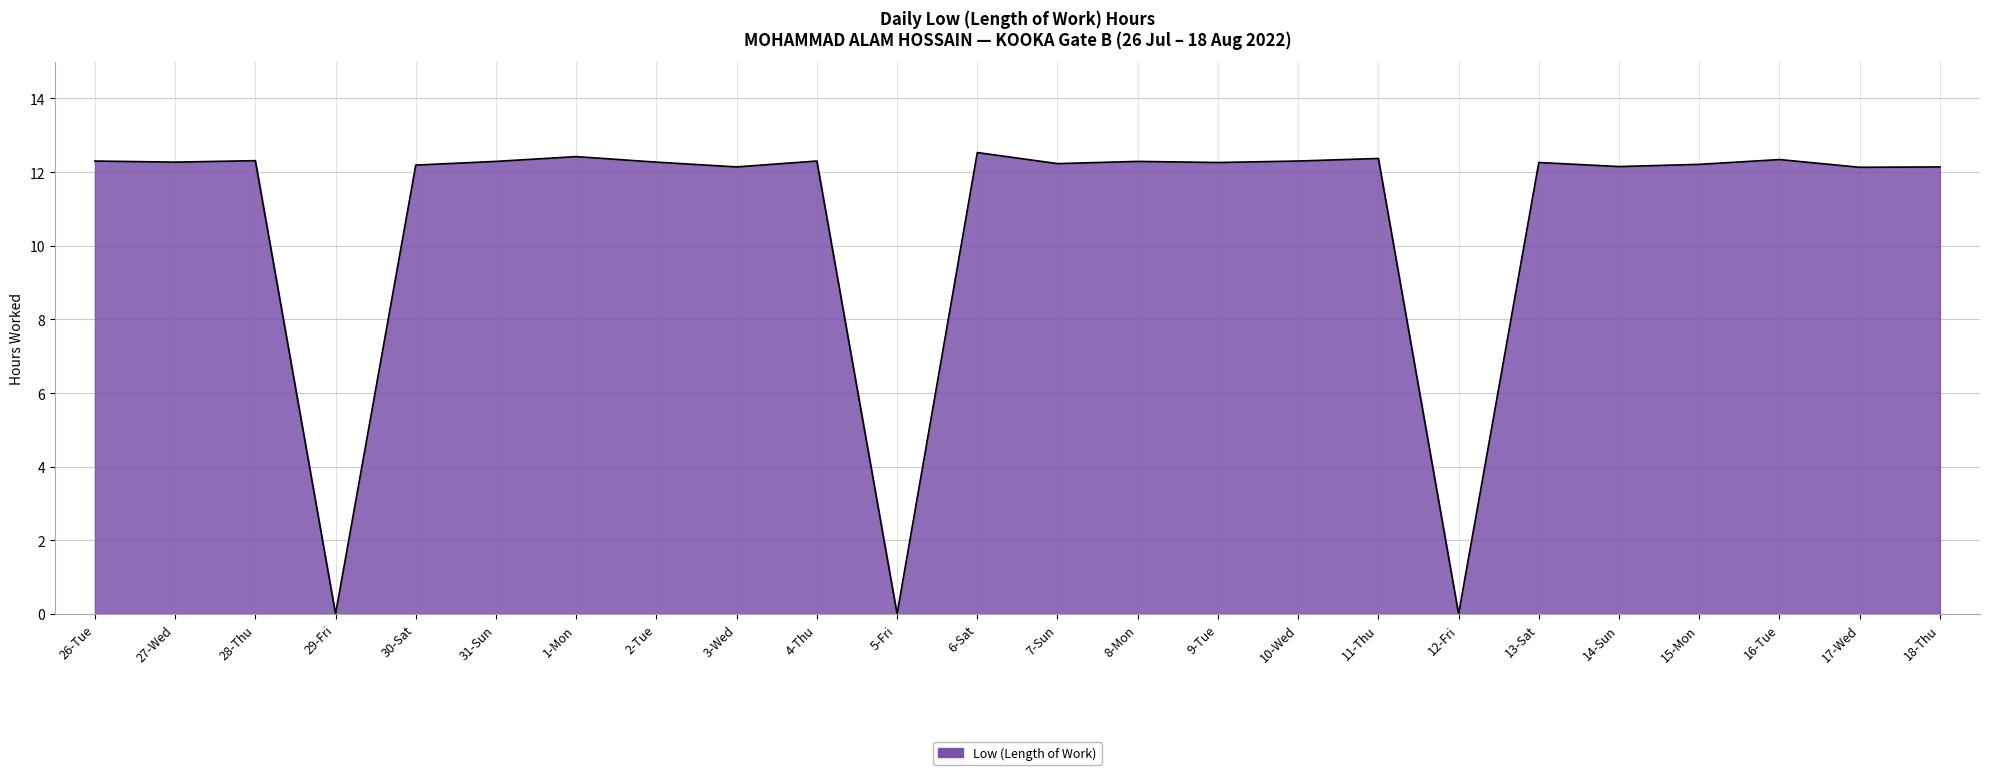

What is the difference between the second highest and second lowest values?

12.4